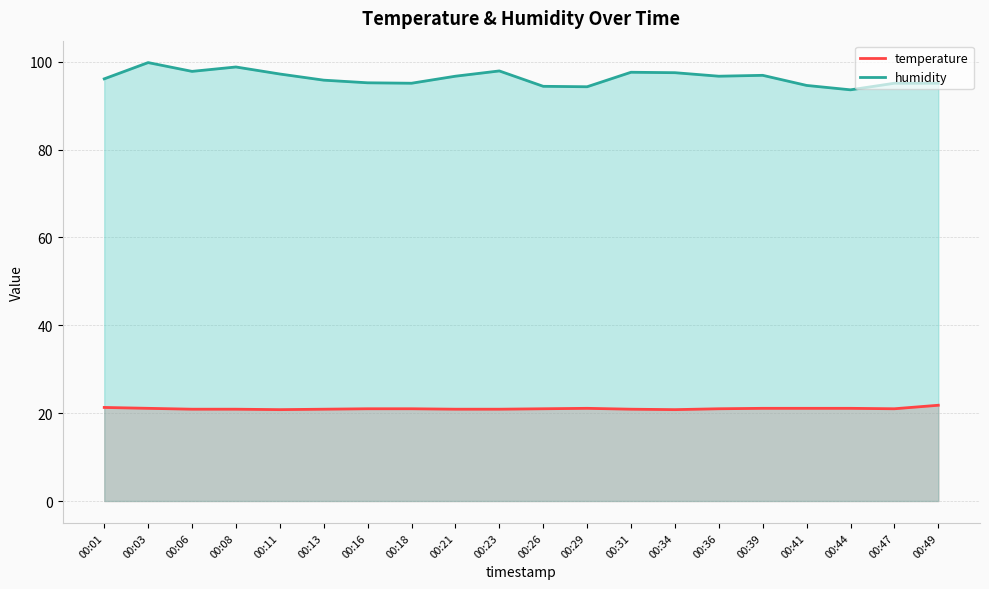

What is the difference between the highest and lowest values at 00:13?

74.9